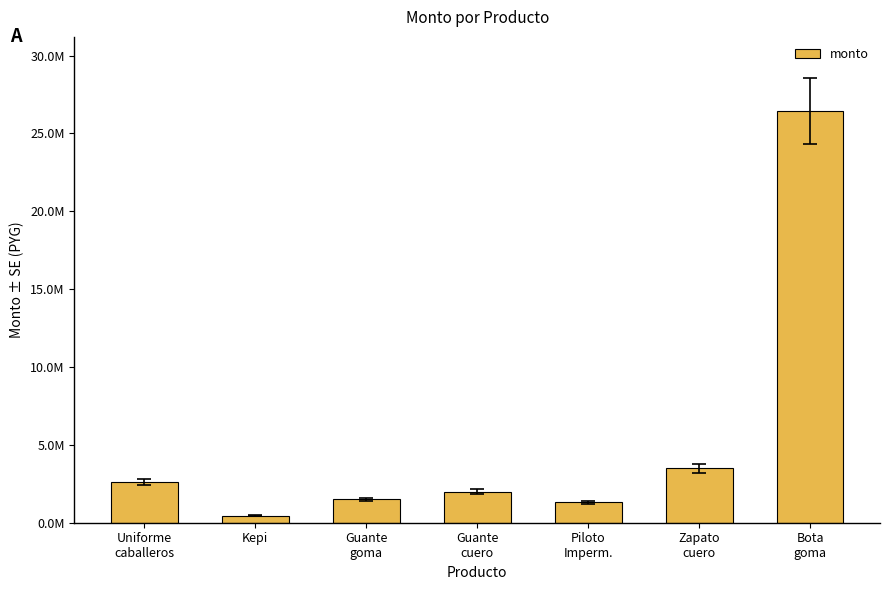

What is the label of the 7th bar from the left?

Bota
goma